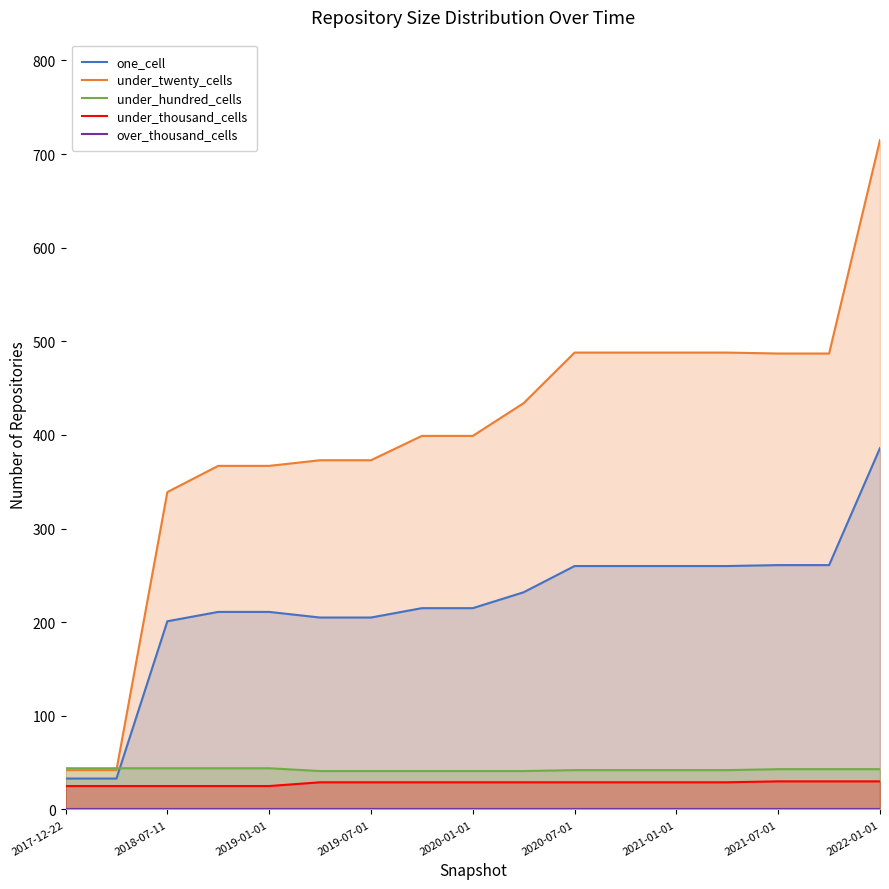

The value of under_twenty_cells at 2021-07-01 is 149. True or false?

False